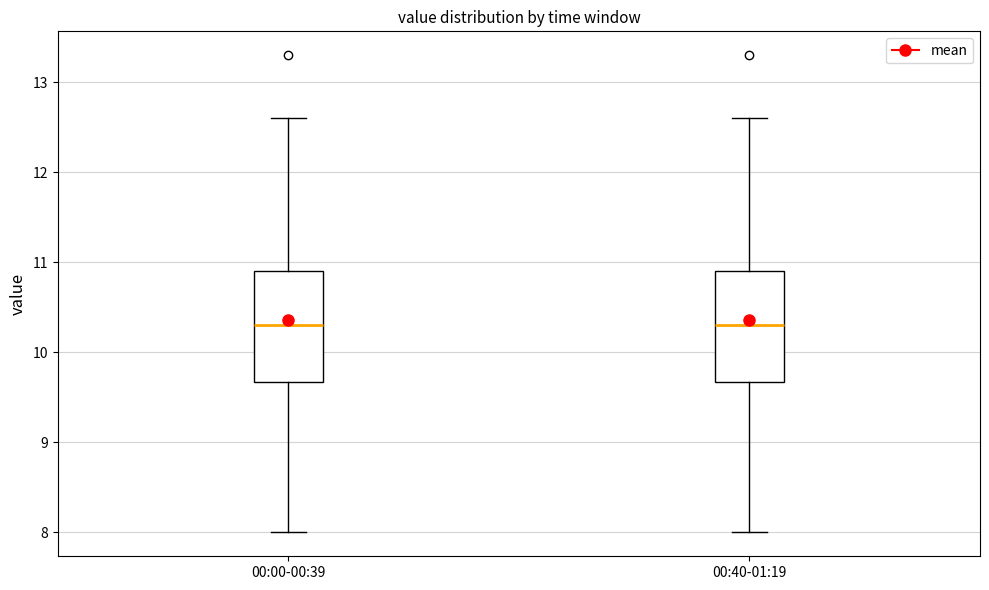

Reading left to right, transcribe this box plot: for each box, give where its median line is, the range the box spans, and where its two whiskers end, as read against the y-axis. The values are not printed on the chart, so give them approximately, as read against the axis.

00:00-00:39: median 10.3, box 9.7 to 10.9, whiskers 8.0 to 12.6
00:40-01:19: median 10.3, box 9.7 to 10.9, whiskers 8.0 to 12.6